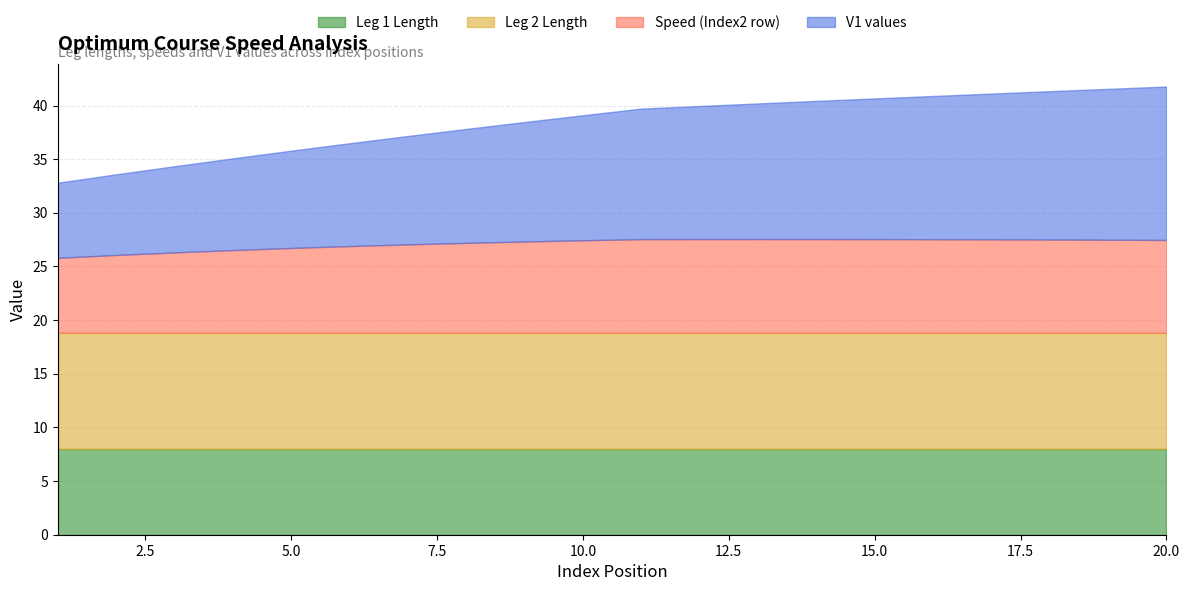

What is the maximum value for Leg 2 Length?

10.8